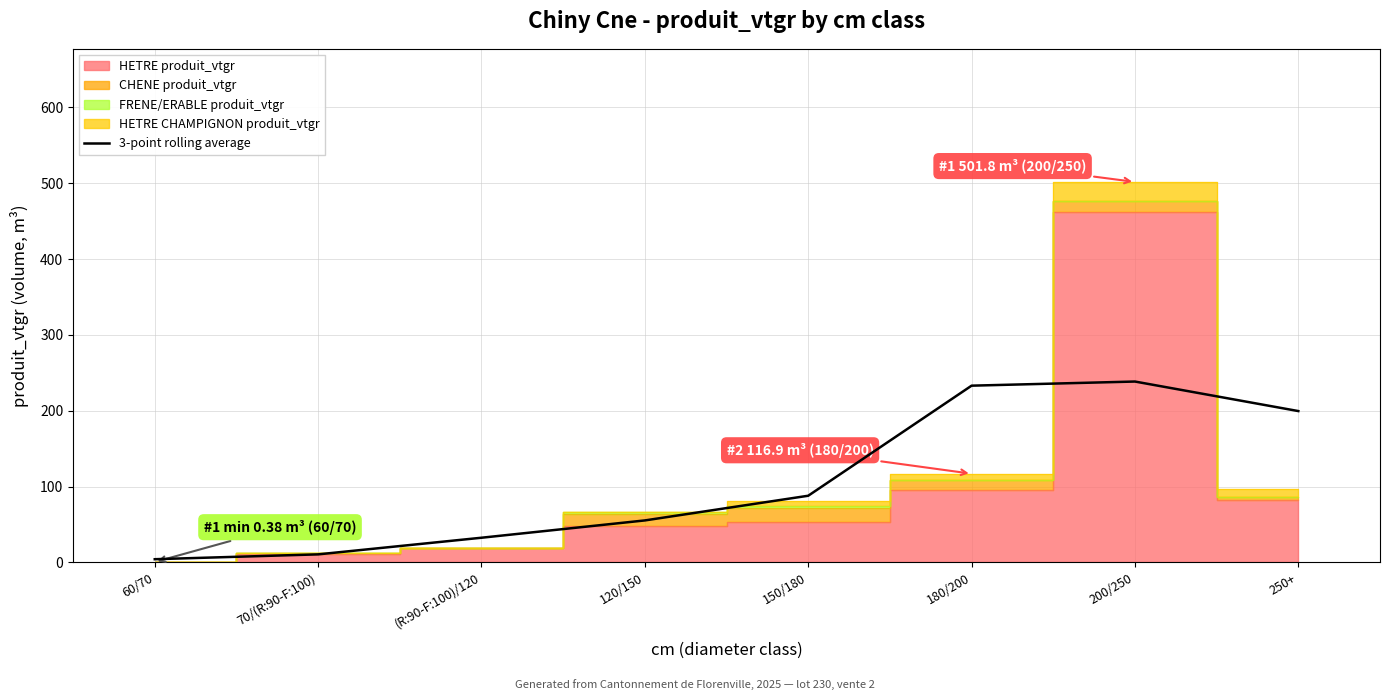

What is the label of the 5th point from the left?

150/180